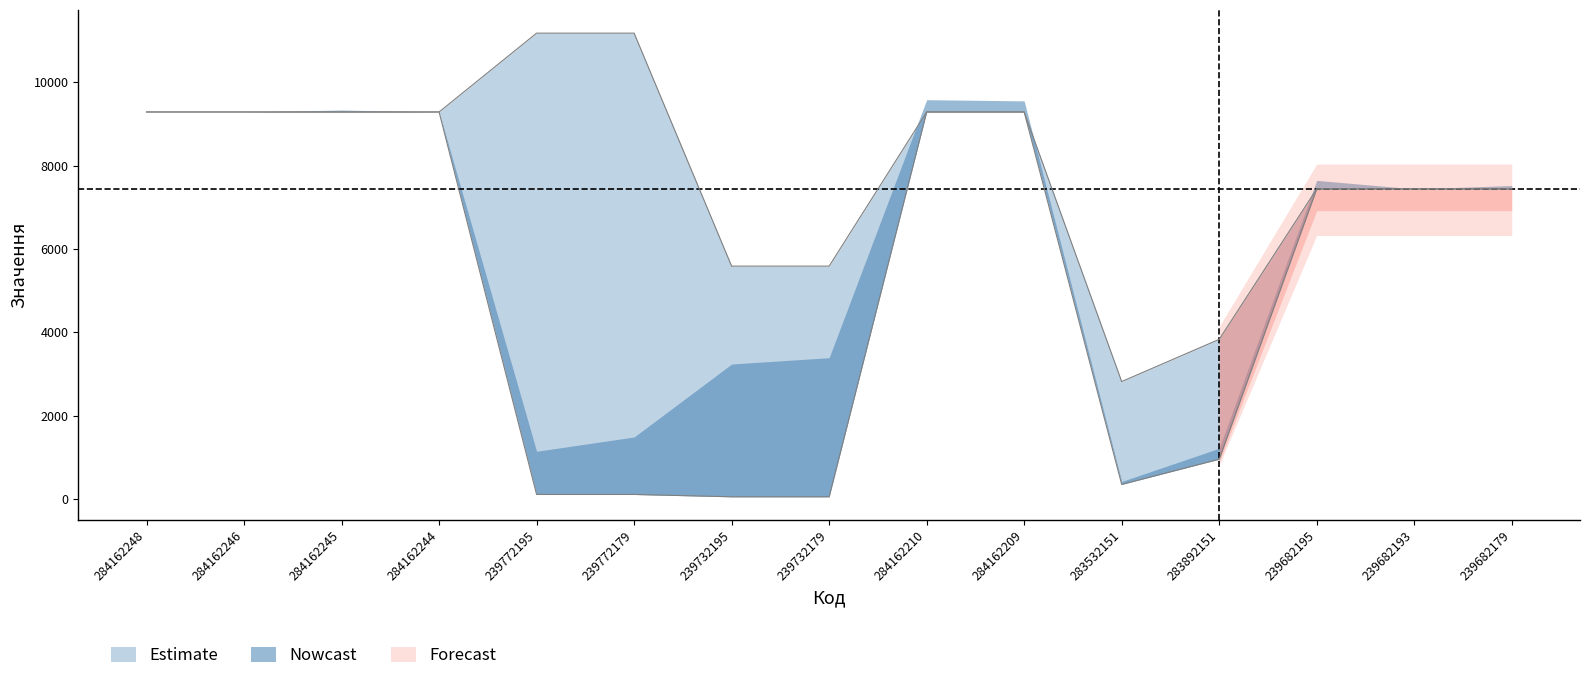

Reading left to right, what are all the values shown in this chart?

Ціна: 284162248=9290.5	284162246=9290.5	284162245=9290.5	284162244=9290.5	239772195=111.8	239772179=111.8	239732195=55.9	239732179=55.9	284162210=9290.5	284162209=9290.5	283532151=352.6	283892151=958.4	239682195=7444.6	239682193=7444.6	239682179=7444.6
Доп. ціна: 284162248=9290.5	284162246=9290.5	284162245=9290.5	284162244=9290.5	239772195=11182.0	239772179=11182.0	239732195=5591.0	239732179=5591.0	284162210=9290.5	284162209=9290.5	283532151=2821.2	283892151=3833.8	239682195=7444.6	239682193=7444.6	239682179=7444.6